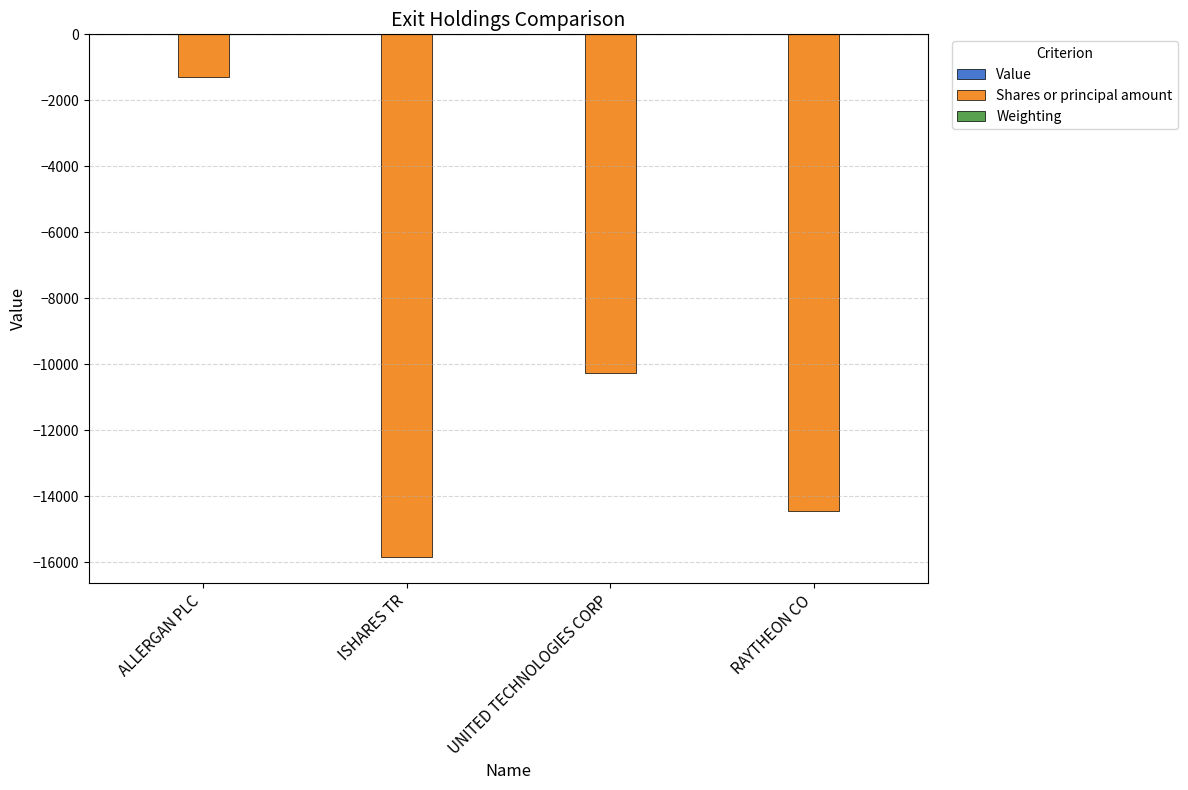

At which category is the sum across all series the highest?

ALLERGAN PLC